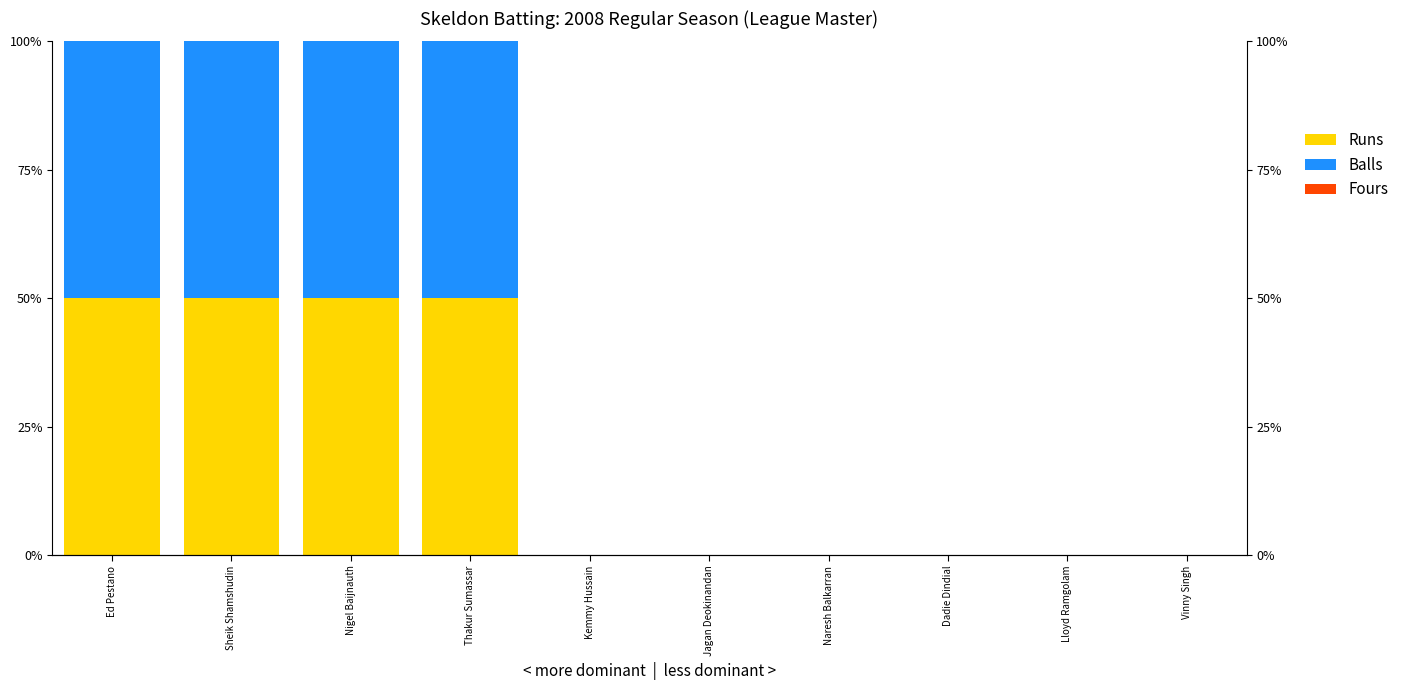

Is it true that Runs equals 50 at Sheik Shamshudin?

True